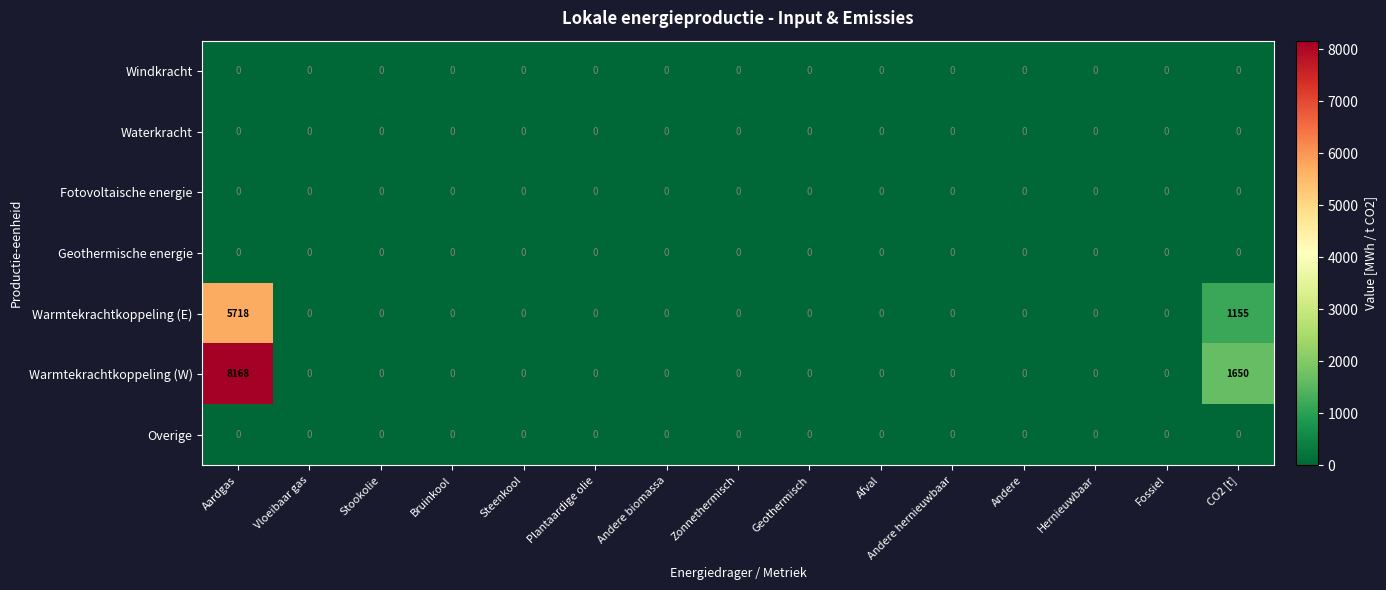

What is the maximum value for Warmtekrachtkoppeling (W)?

8168